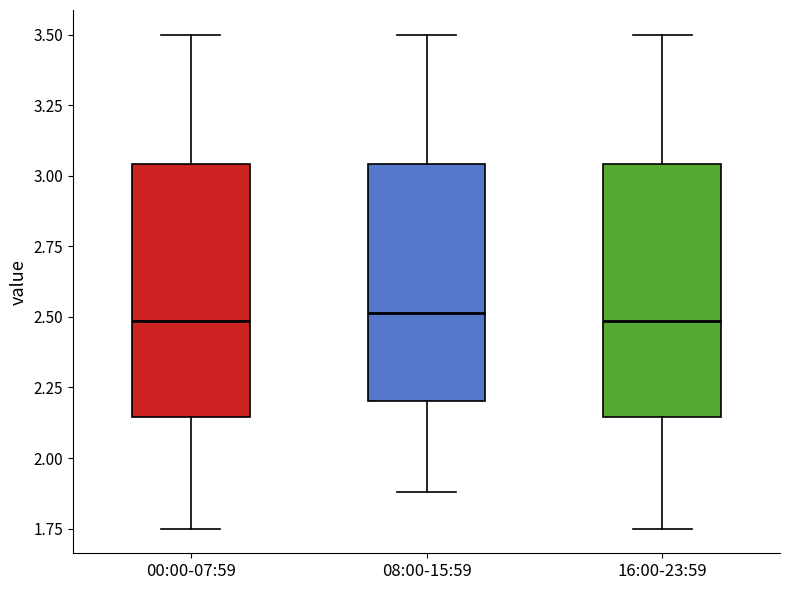

Reading left to right, read every box against the y-axis: the position of its median line, the range the box covers, and the ends of its whiskers. The values are not printed on the chart, so give them approximately, as read against the axis.

00:00-07:59: median 2.50, box 2.15 to 3.05, whiskers 1.75 to 3.50
08:00-15:59: median 2.50, box 2.20 to 3.05, whiskers 1.90 to 3.50
16:00-23:59: median 2.50, box 2.15 to 3.05, whiskers 1.75 to 3.50